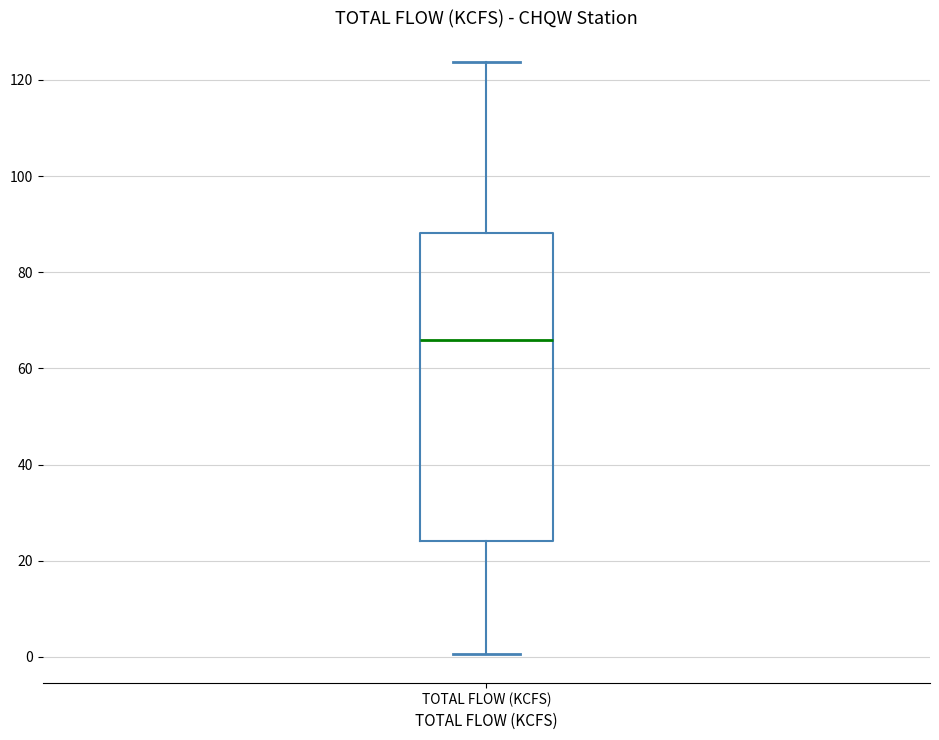

Transcribe this box plot: give where the median line is, the range the box spans, and where the two whiskers end, as read against the y-axis. The values are not printed on the chart, so give them approximately, as read against the axis.

median 66, box 24 to 88, whiskers 0 to 124